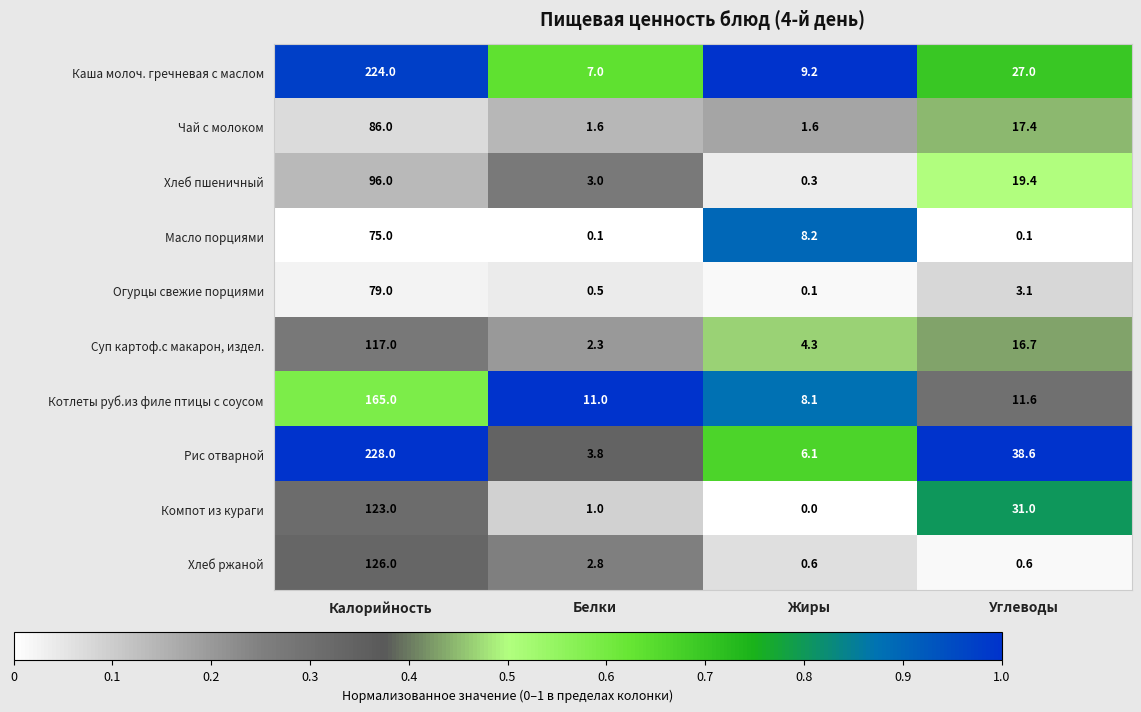

At Углеводы, list the series in order from largest to smallest.

Рис отварной, Компот из кураги, Каша молоч. гречневая с маслом, Хлеб пшеничный, Чай с молоком, Суп картоф.с макарон, издел., Котлеты руб.из филе птицы с соусом, Огурцы свежие порциями, Хлеб ржаной, Масло порциями